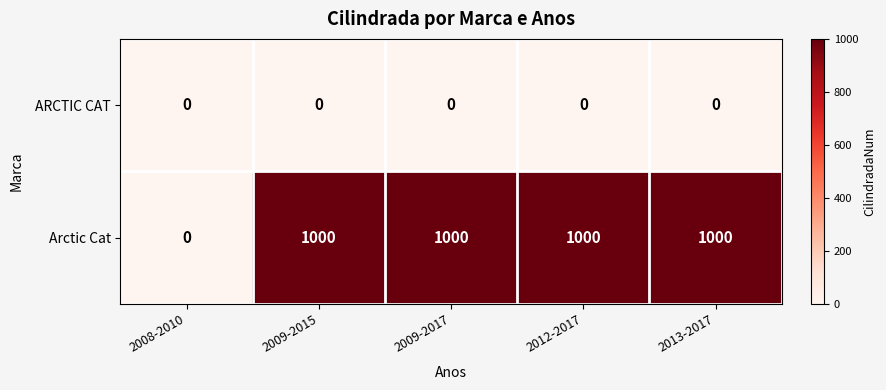

Which series has the largest total across all categories?

Arctic Cat